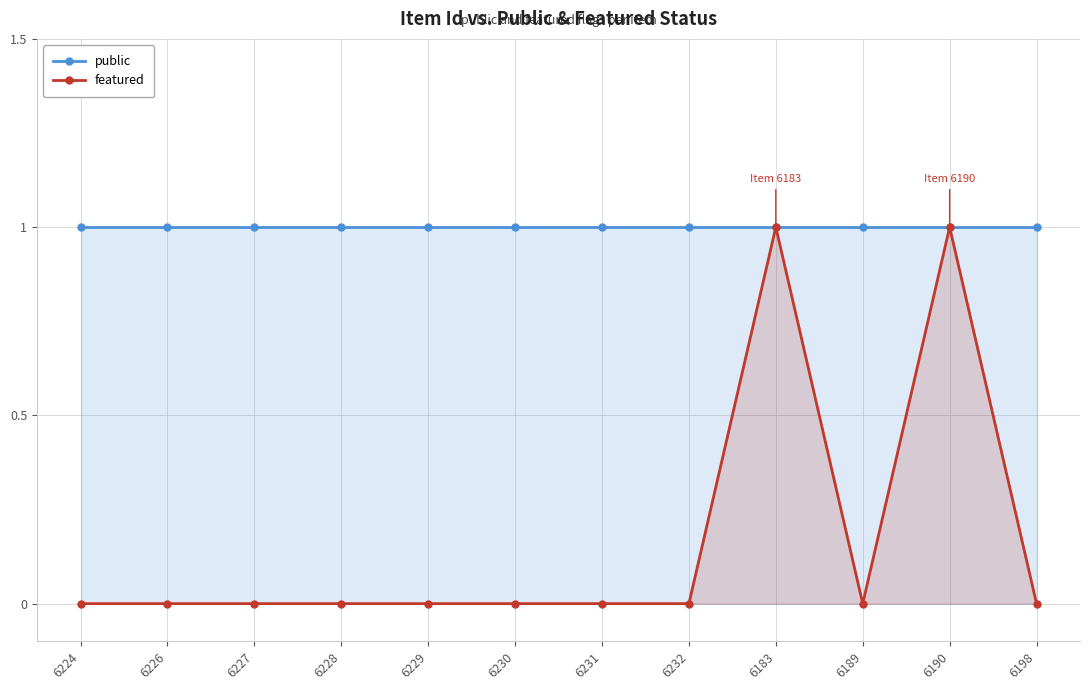

List the series in order of their peak value, highest first.

public, featured